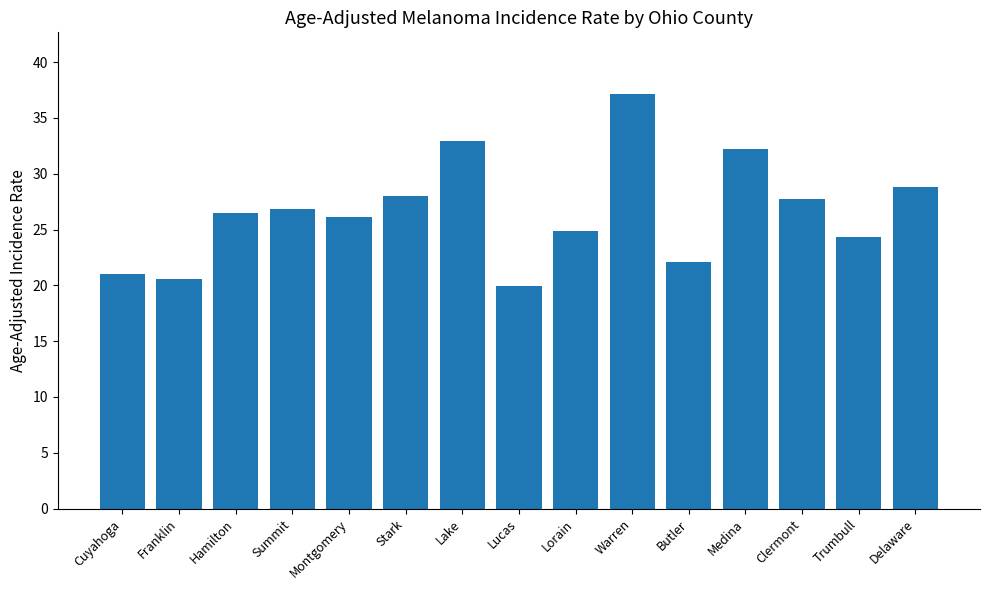

How many data points does each series have?

15